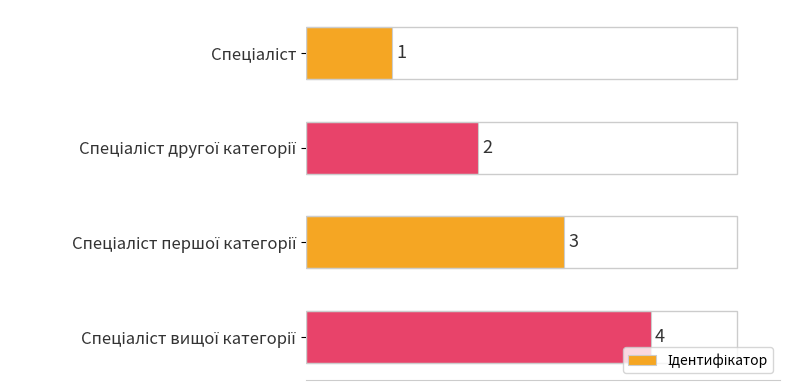

What is the maximum value shown in the chart?

4